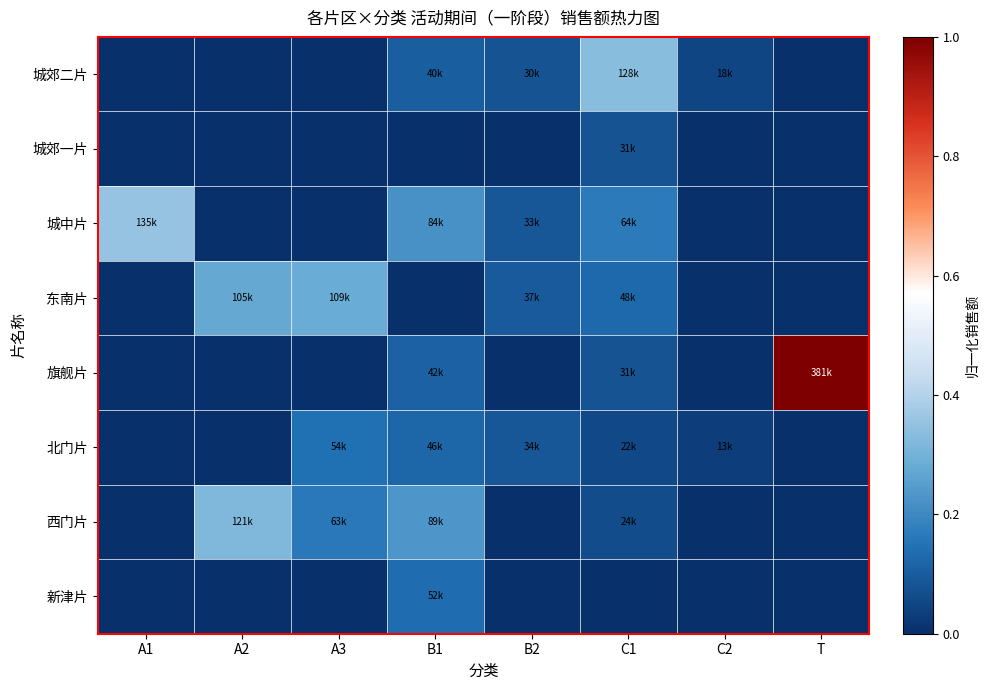

At which category is the sum across all series the highest?

T